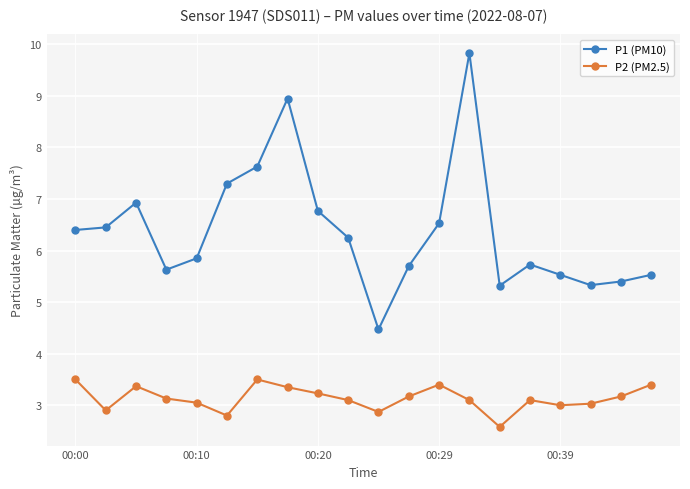

True or false: P2 (PM2.5) has more than 0 interior local peaks.

True